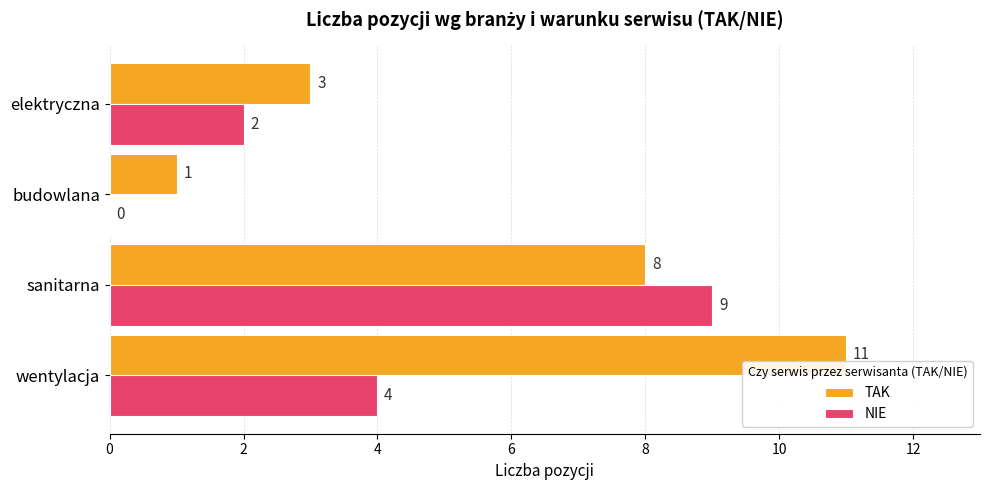

How many data points does each series have?

4